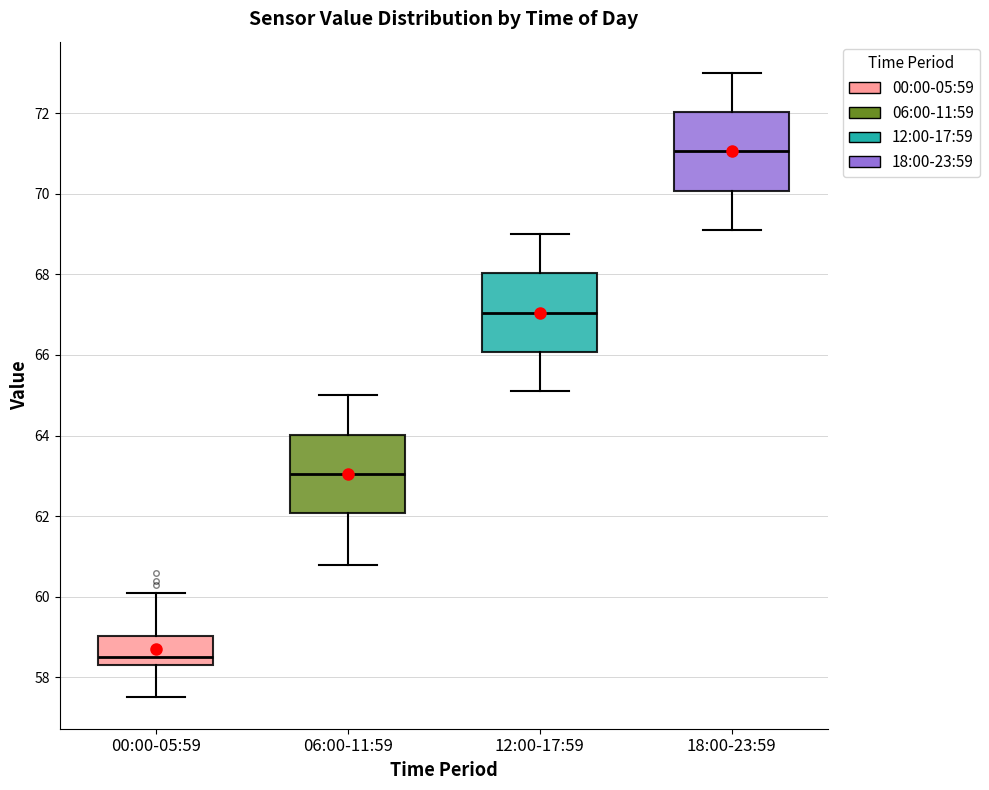

Where does the median line of the box for 00:00-05:59 sit on the y-axis? The values are not printed on the chart, so give them approximately, as read against the axis.

58.6